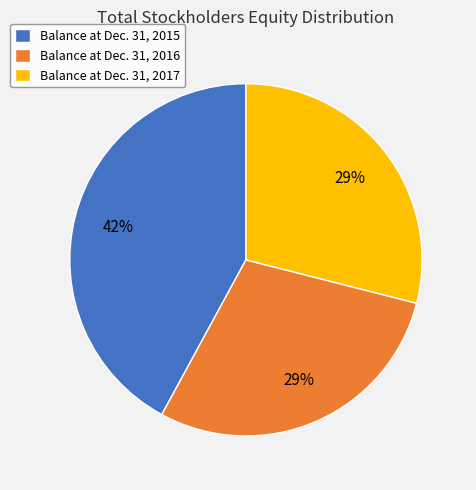

Which category has the biggest portion of the pie?

Balance at Dec. 31, 2015